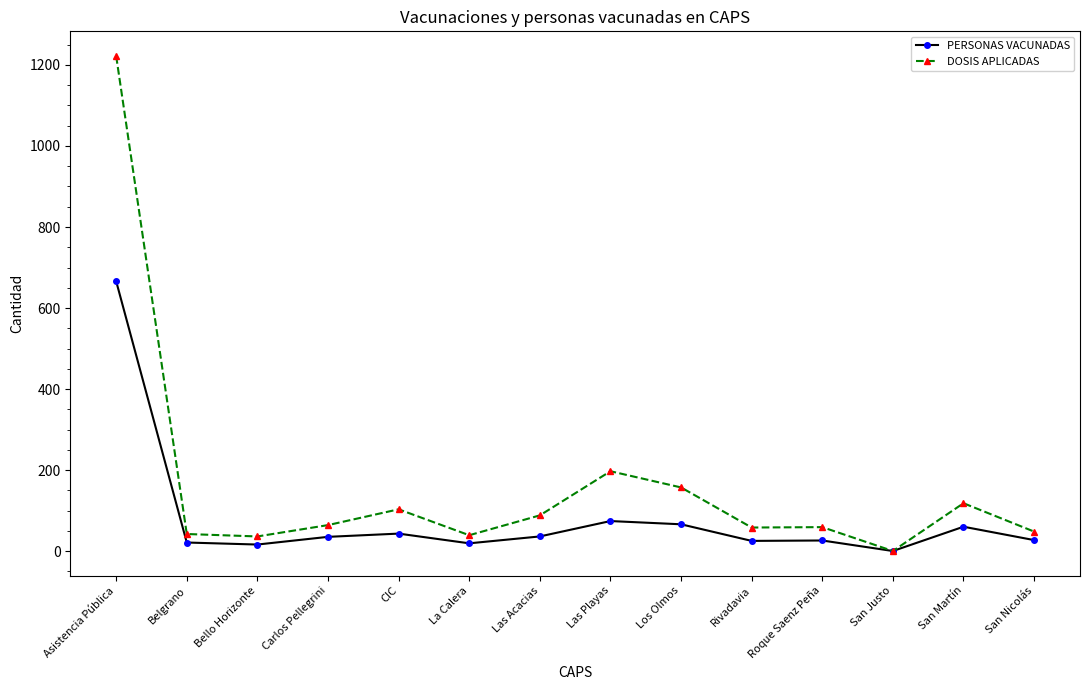

True or false: PERSONAS VACUNADAS has more than 1 interior local peaks.

True